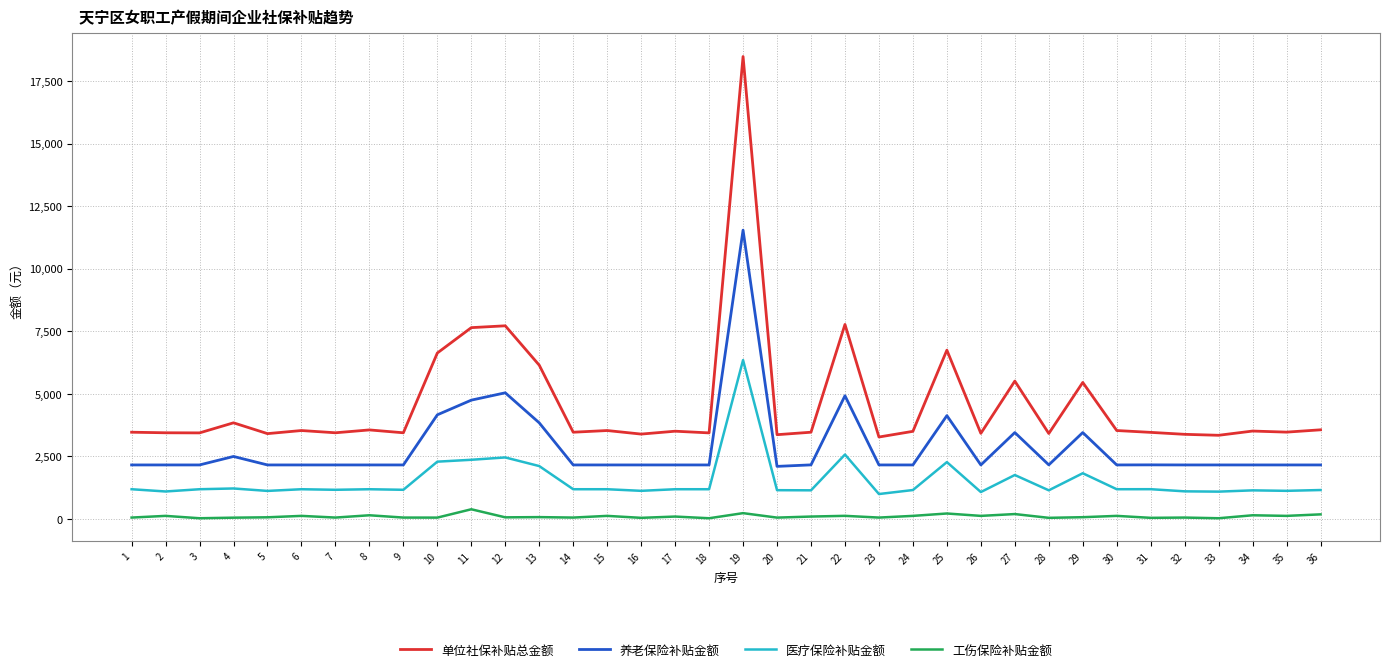

The value of 医疗保险补贴金额 at 35 is 1122.5. True or false?

True